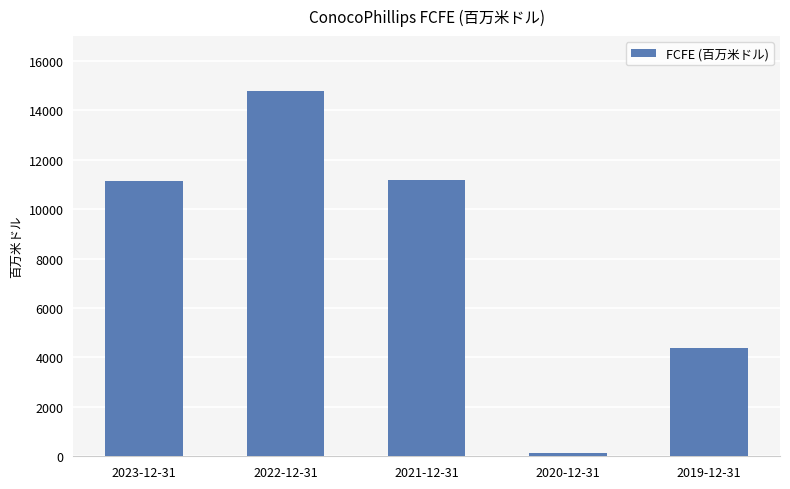

What is the ratio of the value at 2021-12-31 to the value at 2022-12-31?

0.8